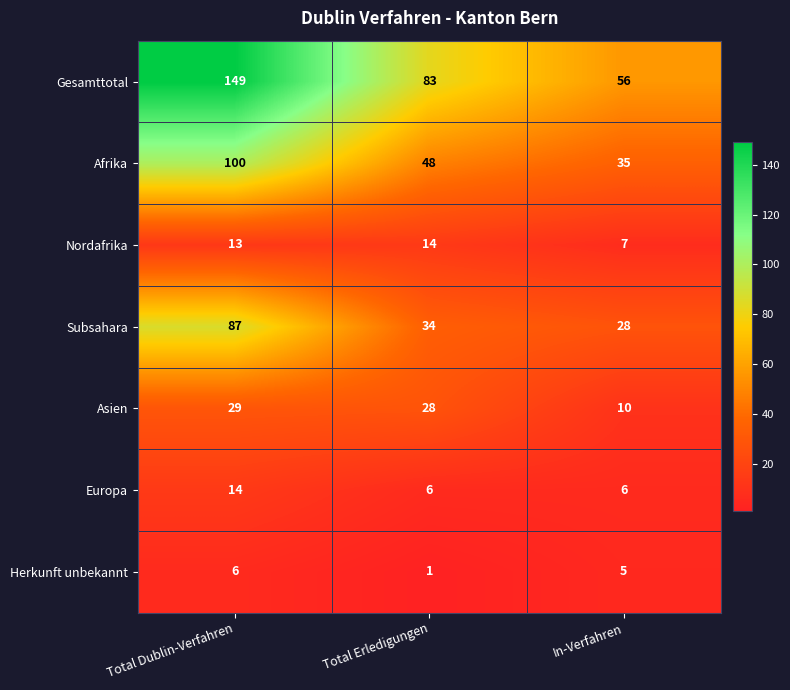

What is the difference between the highest and lowest values at Total Erledigungen?

82